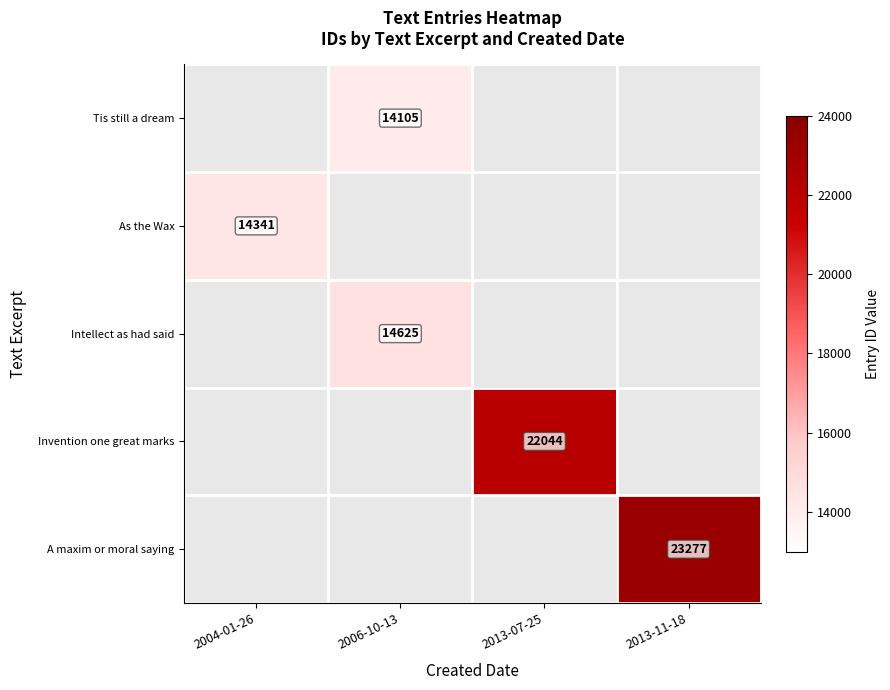

What is the maximum value shown in the chart?

23277.0